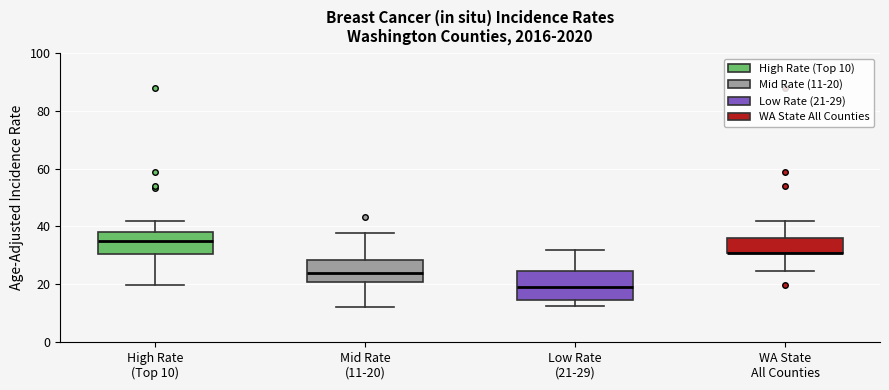

Where is the lower edge of the box for High Rate (Top 10) on the y-axis? The values are not printed on the chart, so give them approximately, as read against the axis.

30